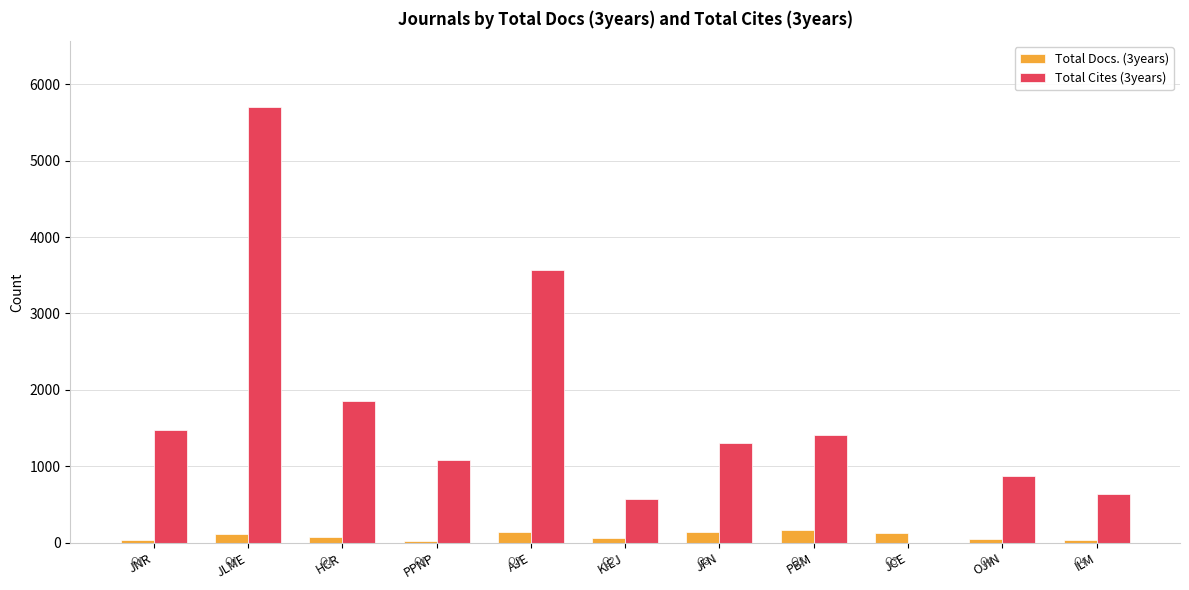

What is the maximum value shown in the chart?

5707